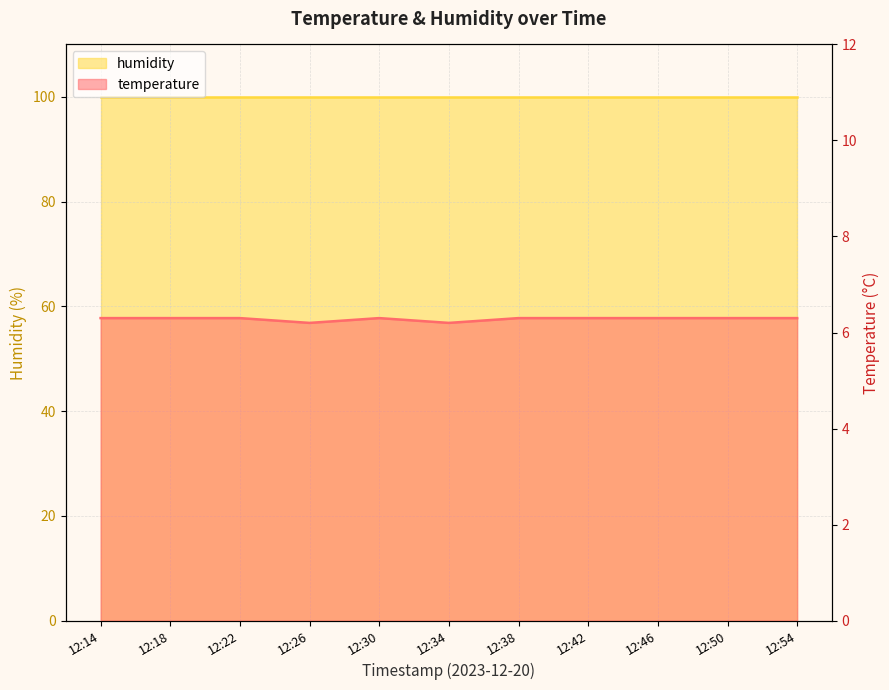

The chart shows a value of 2.2 at 12:18. True or false?

False